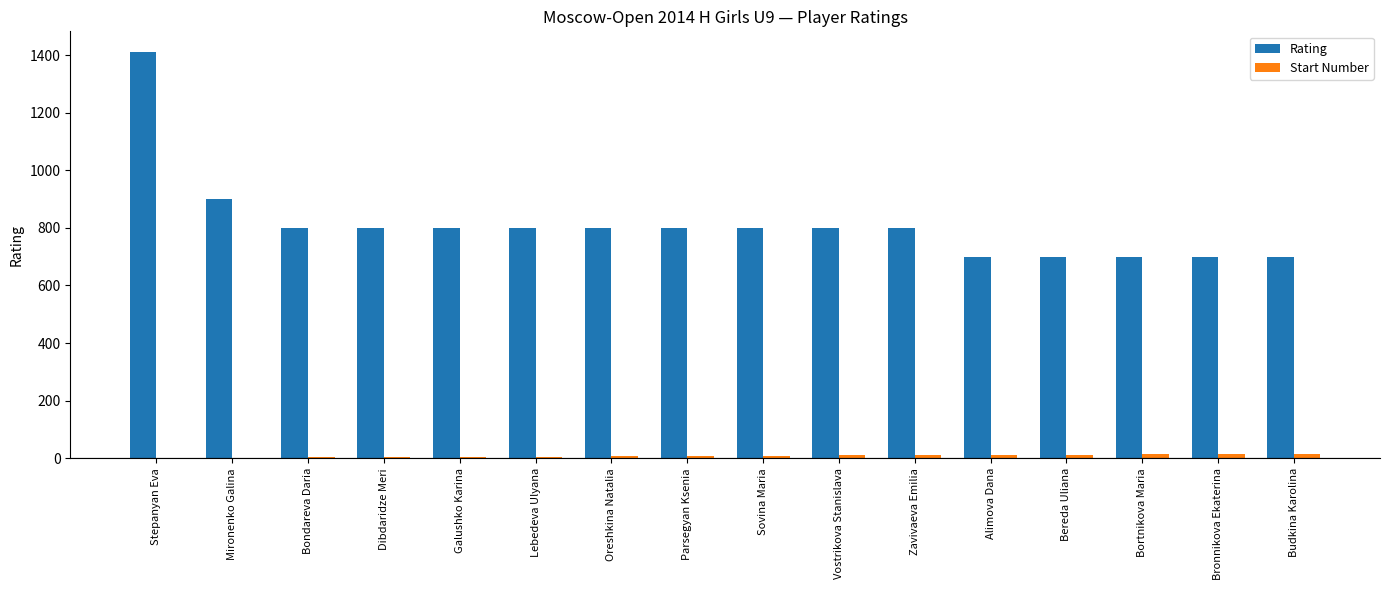

Between Stepanyan Eva and Zavivaeva Emilia, which series saw the biggest shift?

Rating